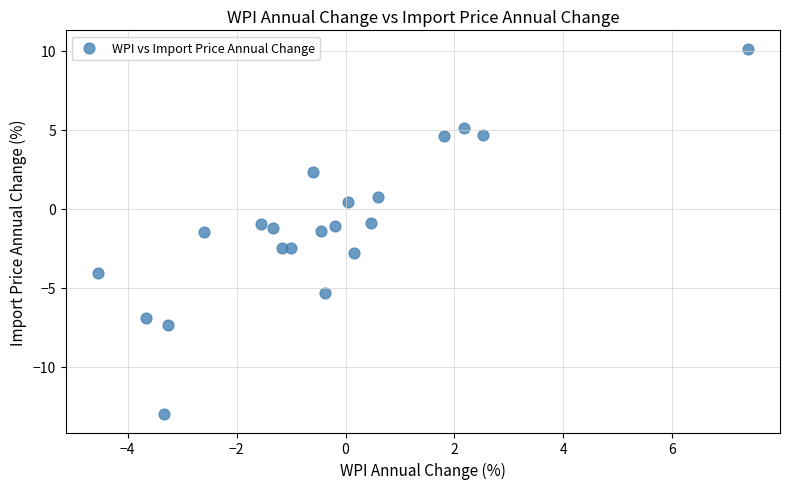

What is the range of X values (max minus min)?

11.9